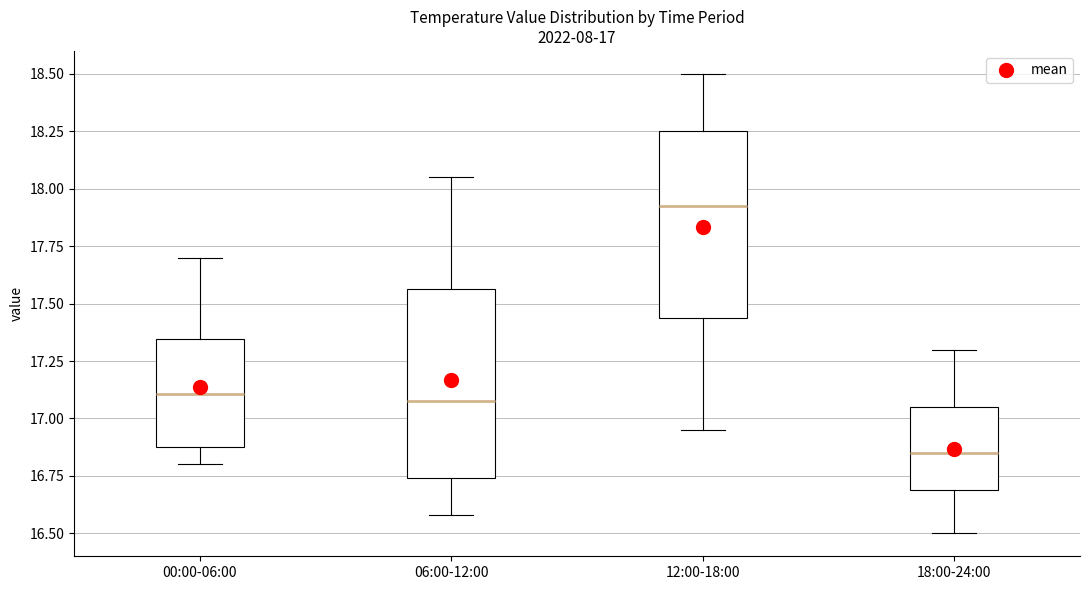

Which box has the lowest median line?

18:00-24:00